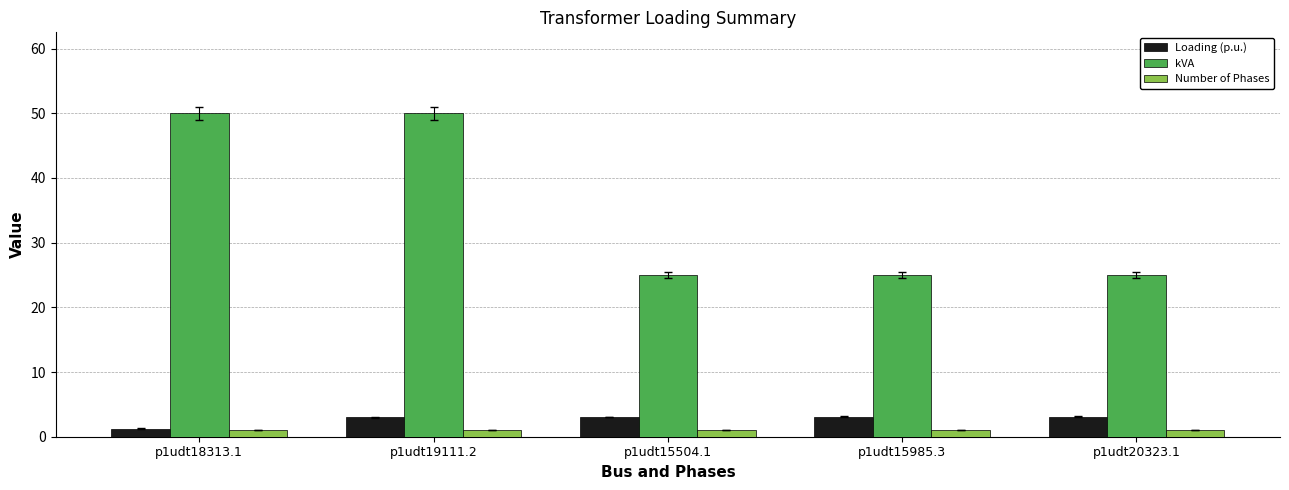

Count the number of categories in the chart.

5